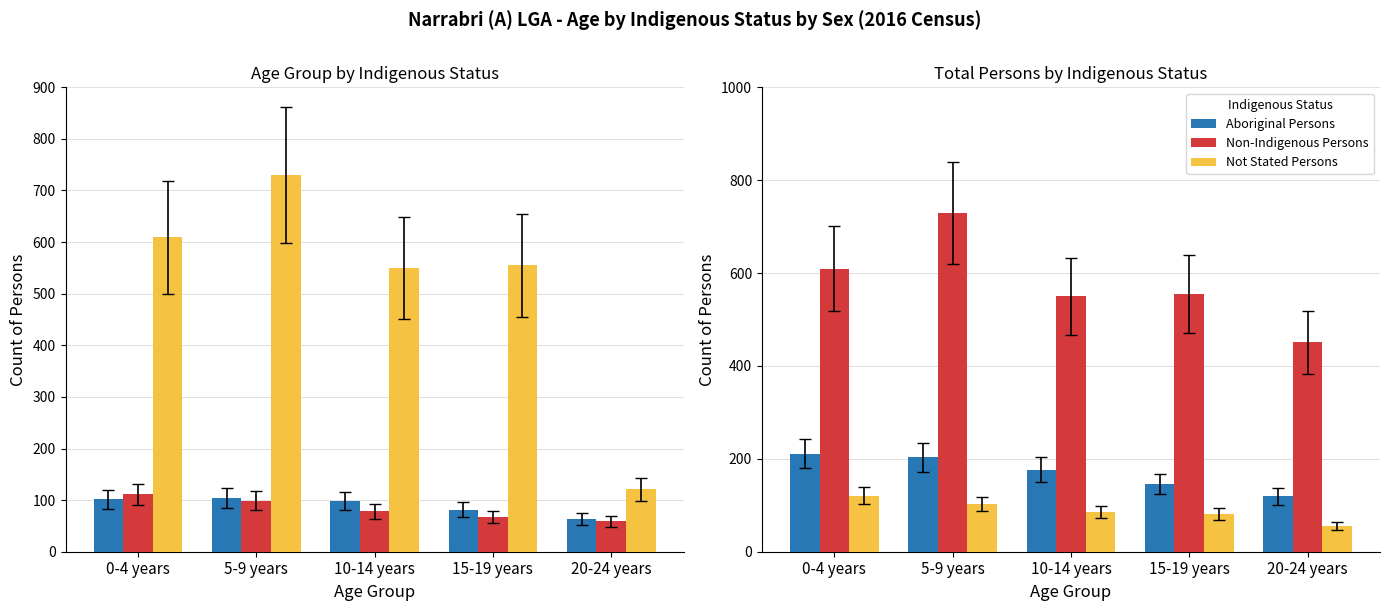

What is the smallest value displayed?

55